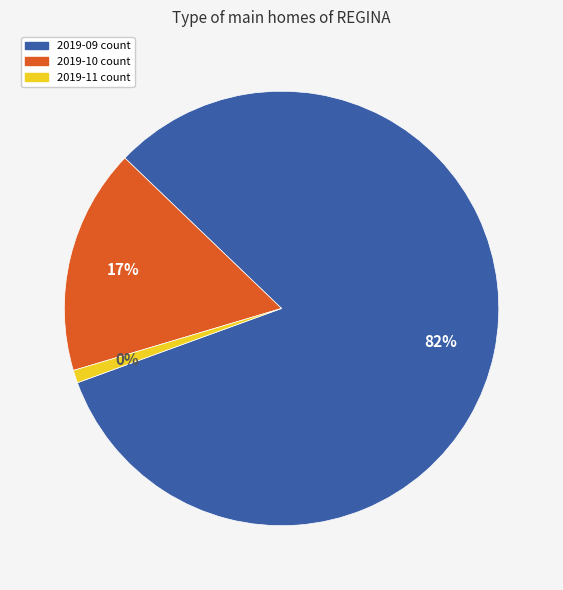

What is the ratio of the value at 2019-11 to the value at 2019-10?

0.1